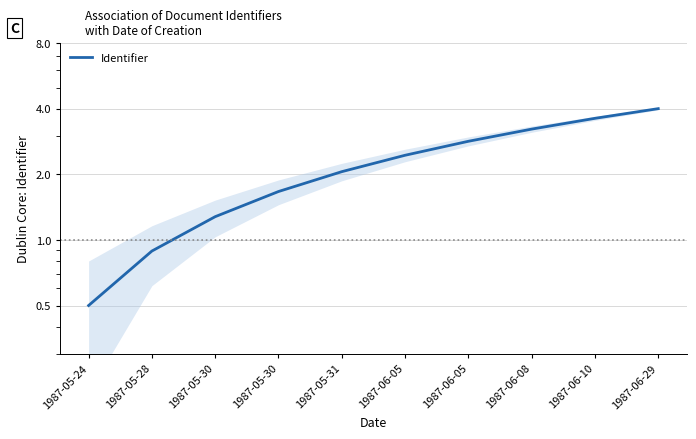

True or false: the data has more than 0 interior local peaks.

False